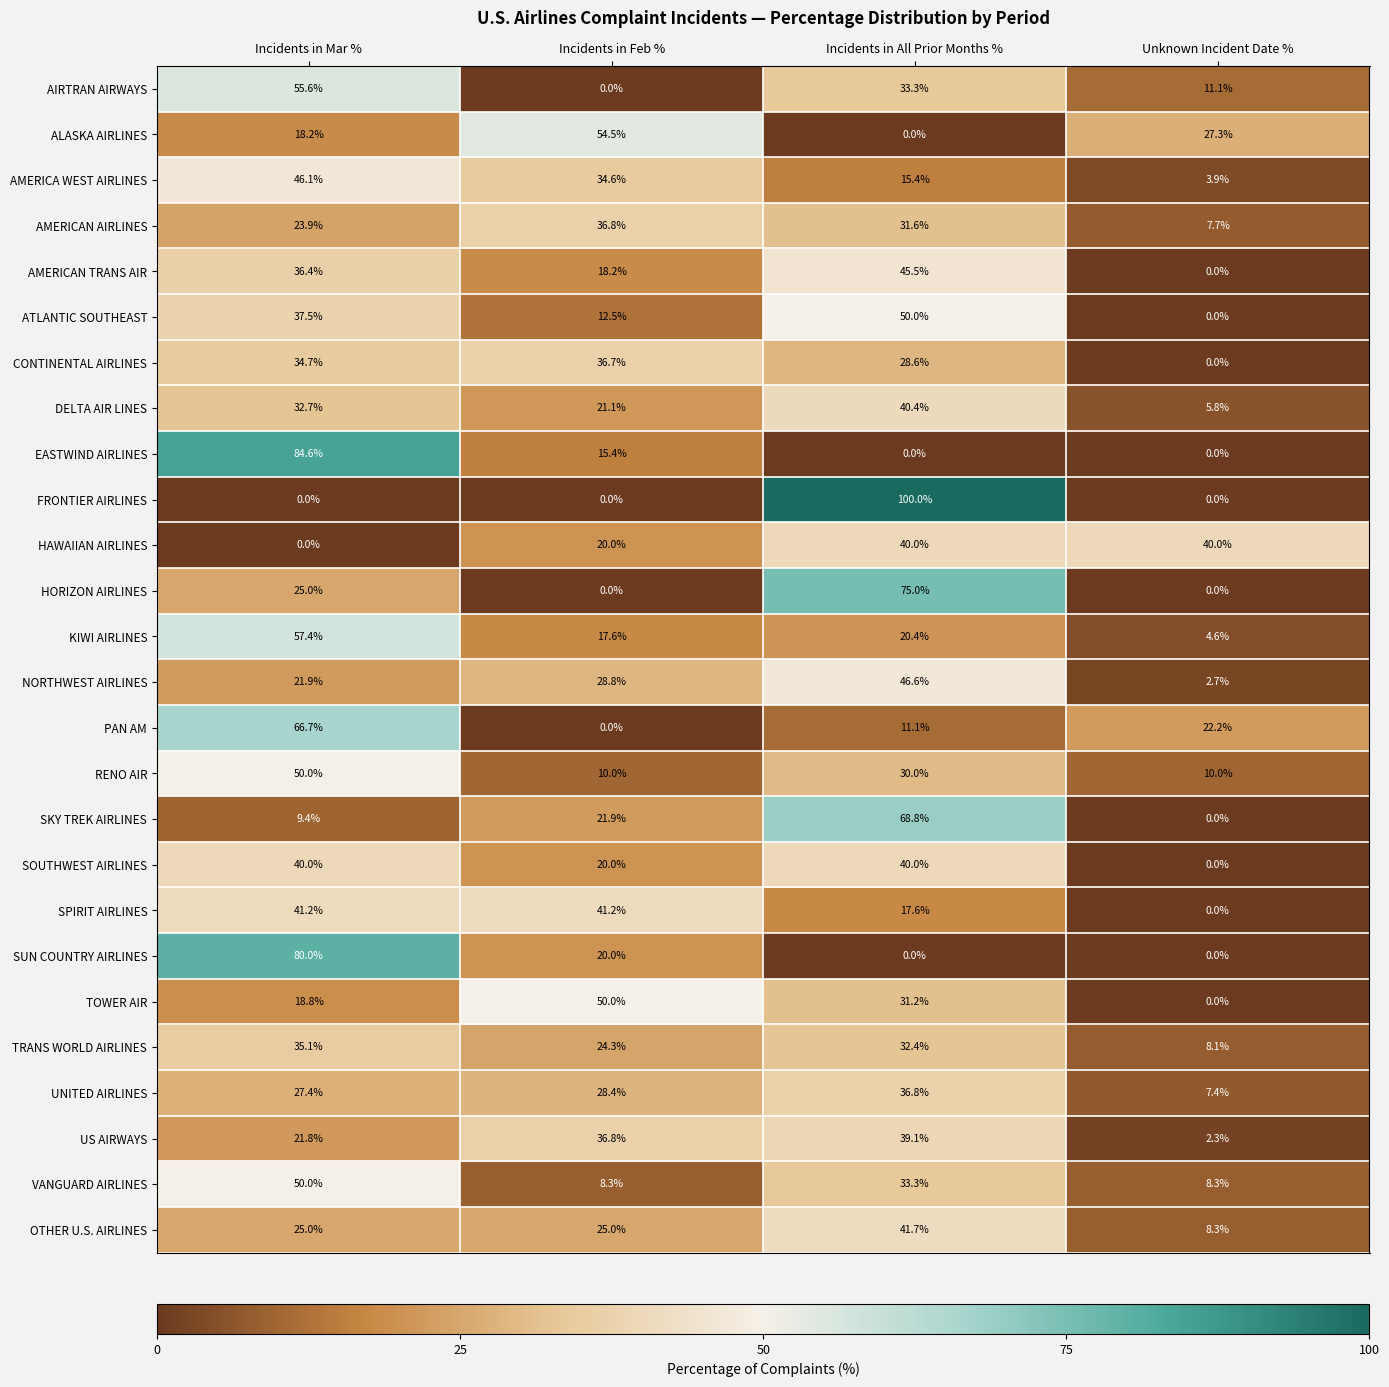

Is it true that DELTA AIR LINES equals 54.7 at Incidents in Mar %?

False